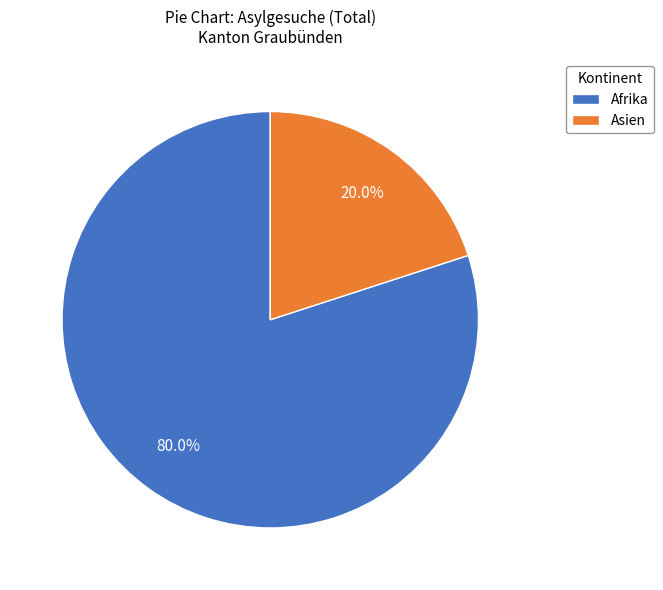

To the nearest percent, what is the difference between the largest and smallest slice percentages?

60%